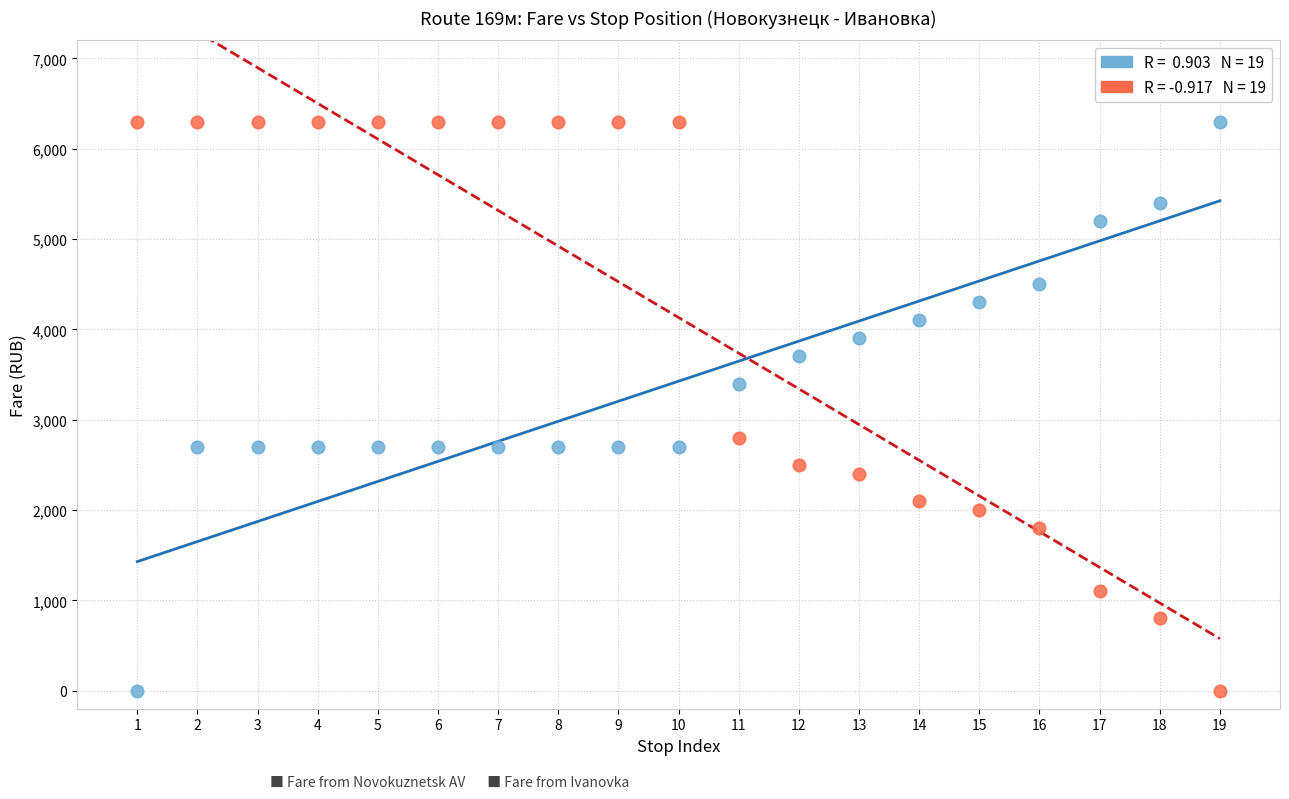

Across all series, what Y value is closest to 3150?

3400